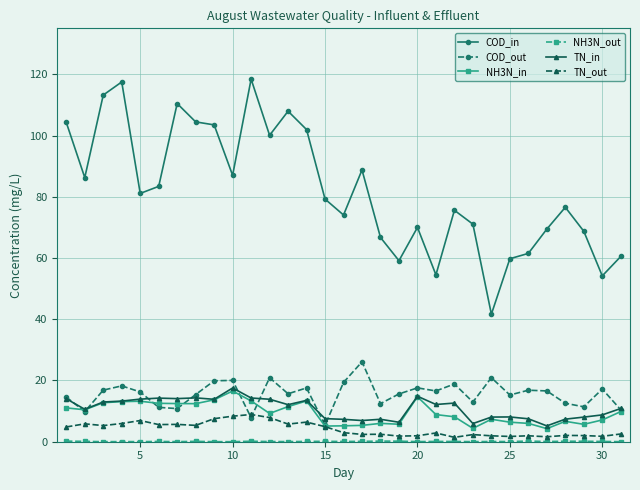

Which series has the largest total across all categories?

COD_in